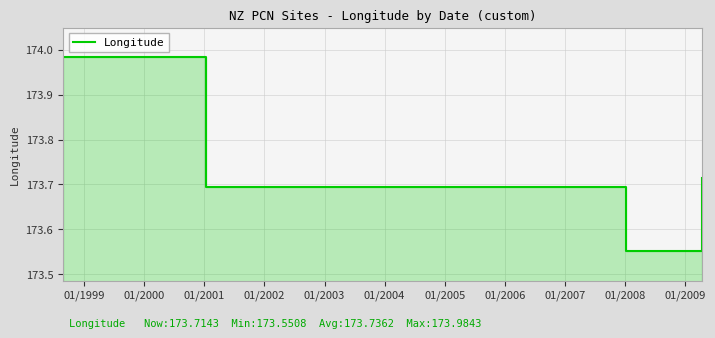

What is the value of the 4th point from the left?

173.7